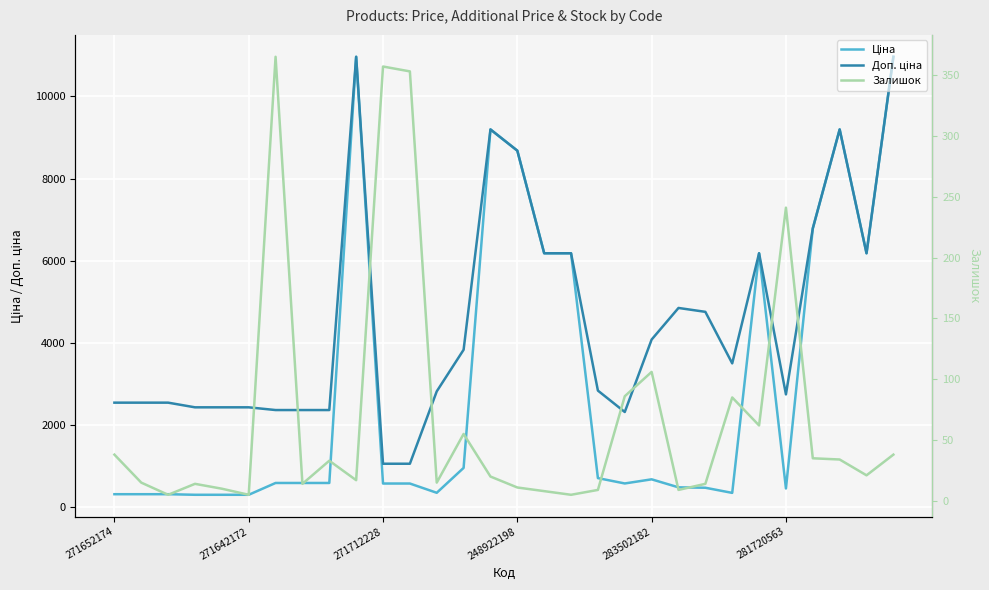

What is the minimum value for Залишок?

5.0